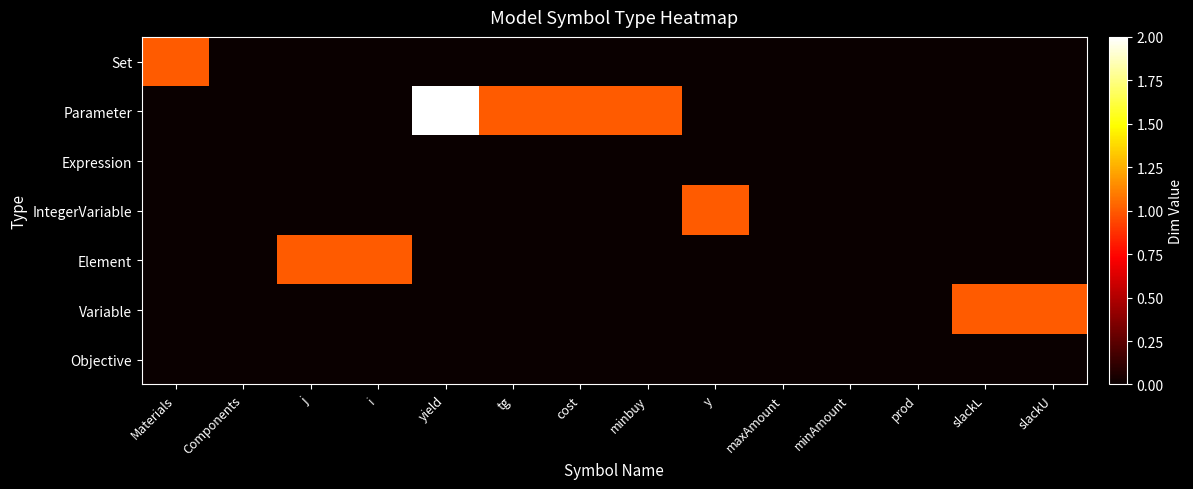

Between yield and slackU, which is larger?

yield